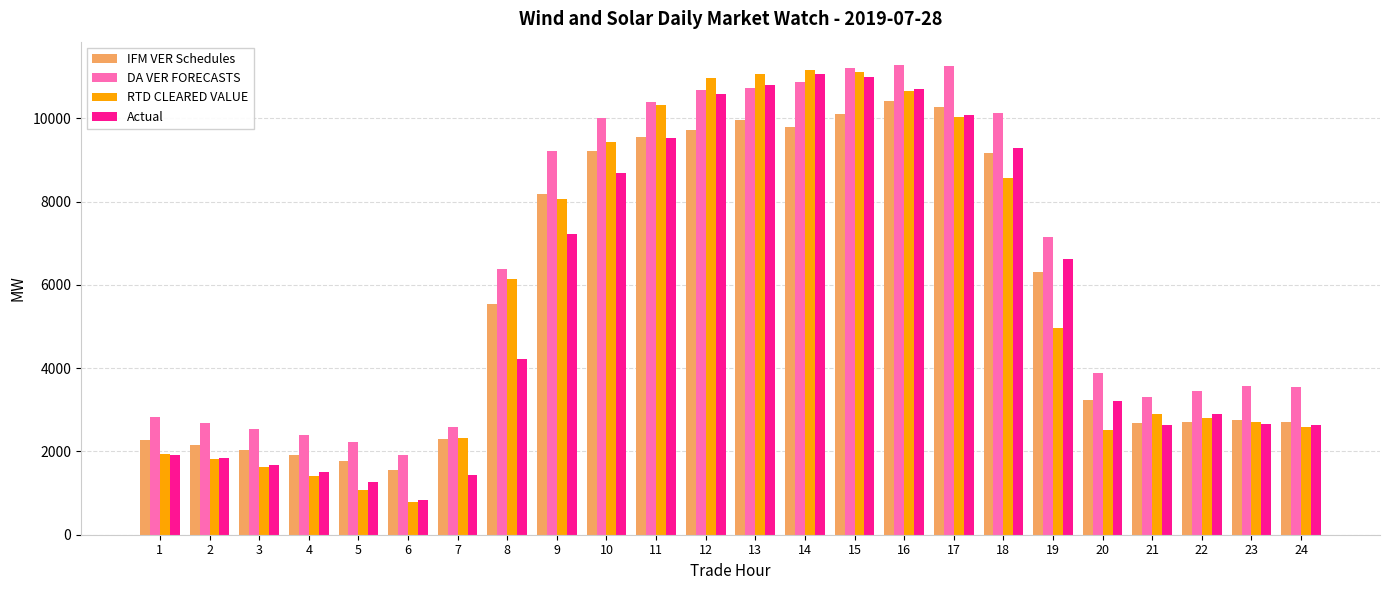

Where is DA VER FORECASTS nearest to the value 6601?

8